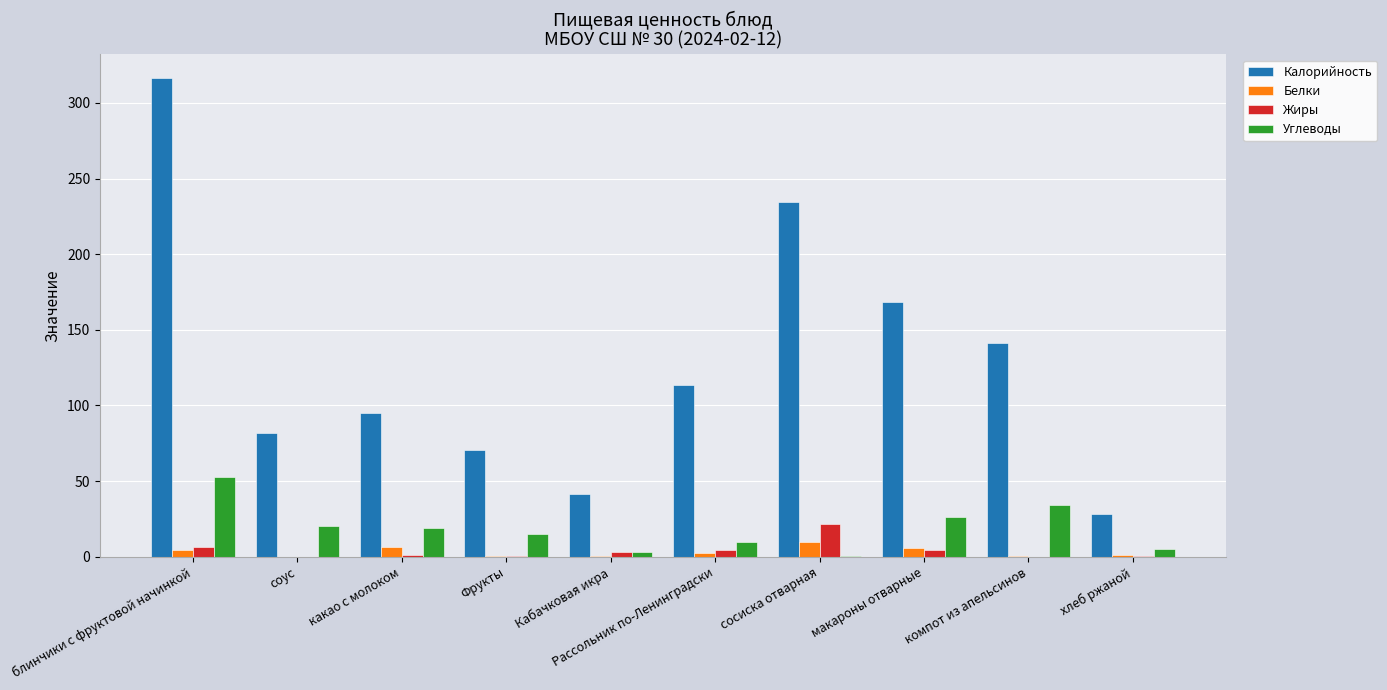

Is the value of Жиры at Фрукты greater than the value of Углеводы at Фрукты?

No